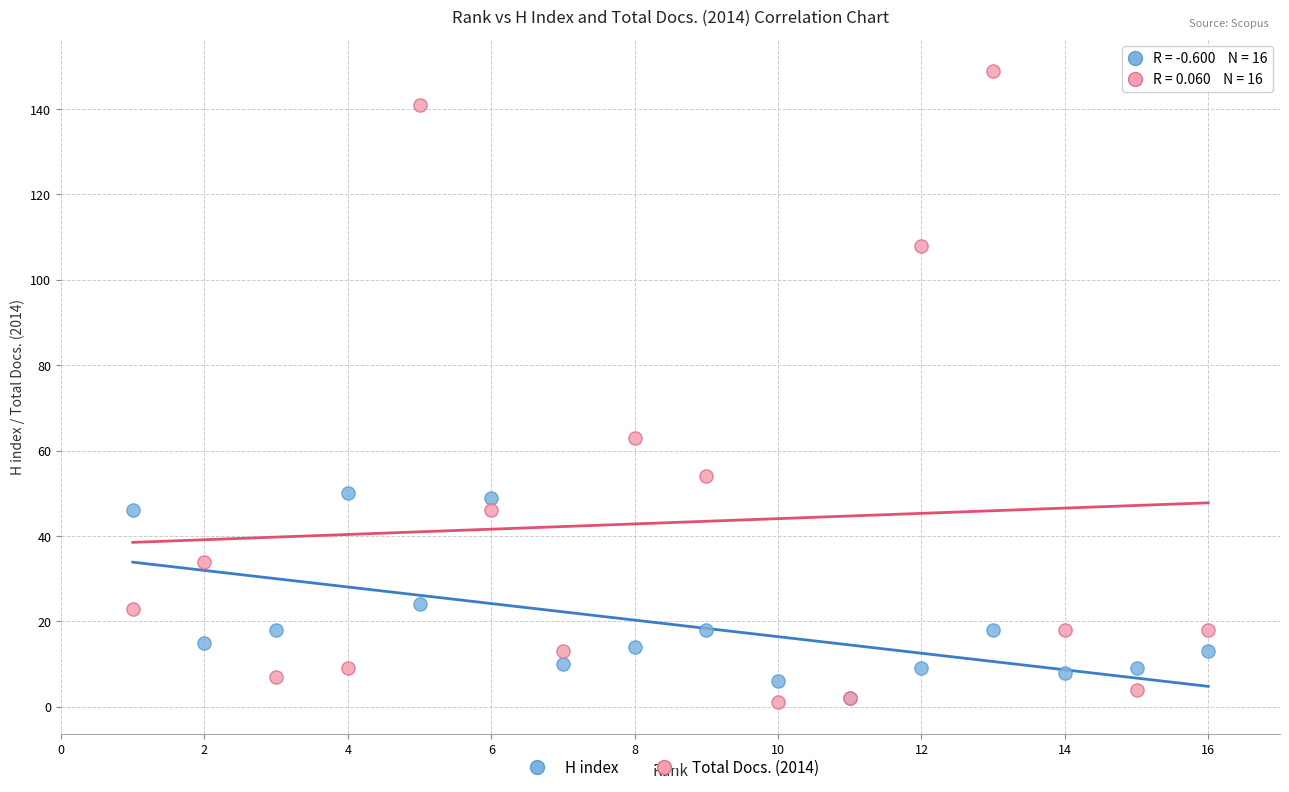

Which series has the largest Y range (max minus min)?

Total Docs. (2014)